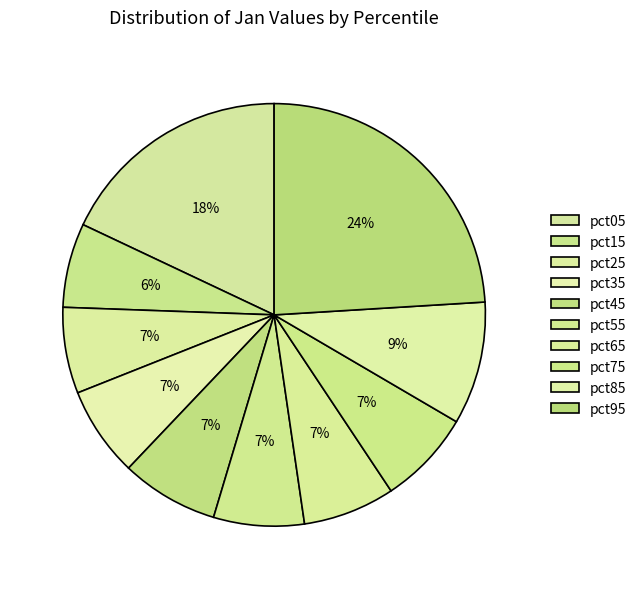

Does any single category account for the majority?

No